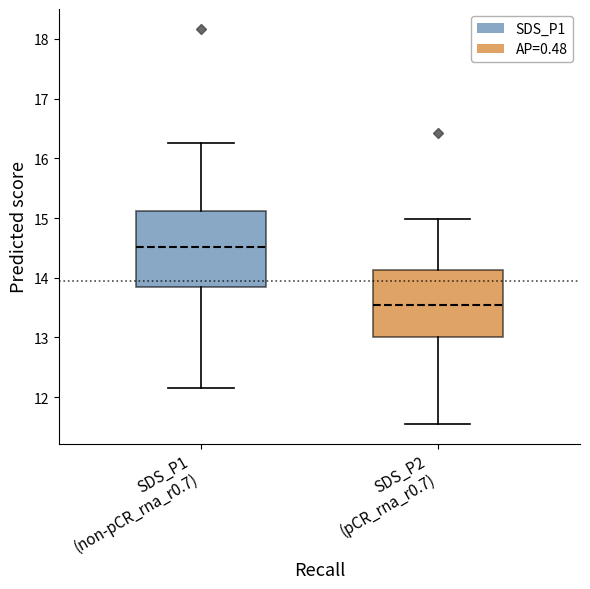

Which box is the tallest, from its lower edge to its upper edge?

SDS_P1 (non-pCR_rna_r0.7)